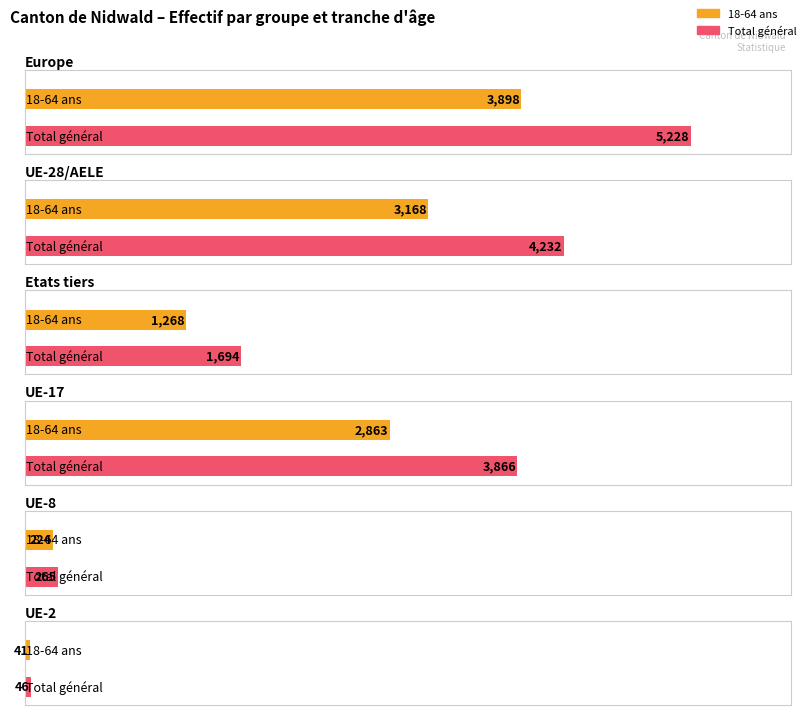

Does the chart contain stacked bars?

No